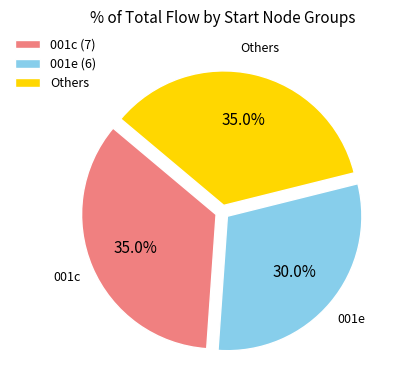

Does Others account for over 50% of the chart?

No